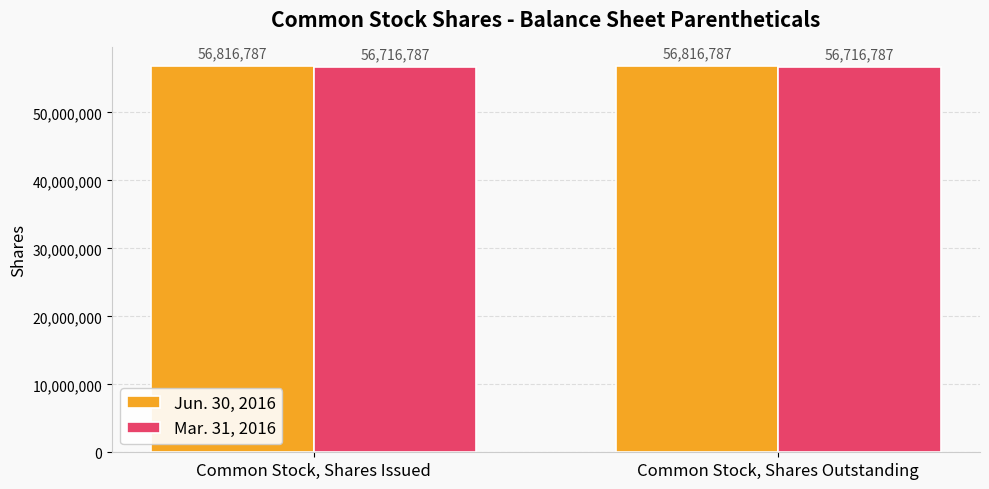

What is the label of the 2nd bar from the left?

Common Stock, Shares Outstanding